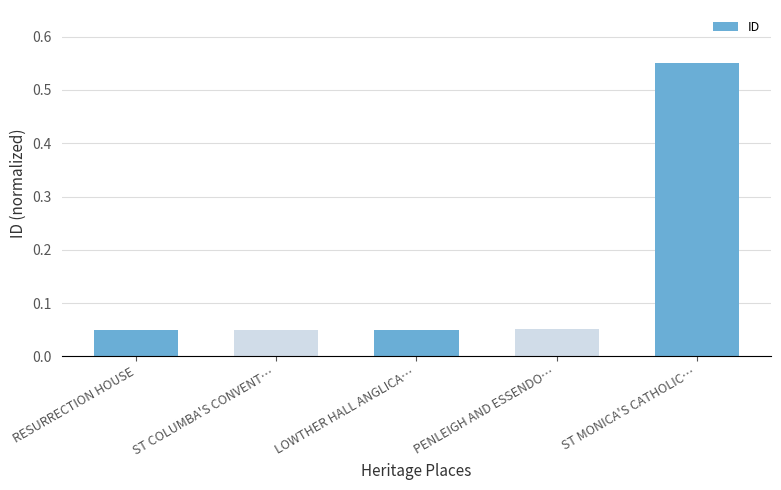

Is it true that the value at PENLEIGH AND ESSENDO… is 0.0?

False